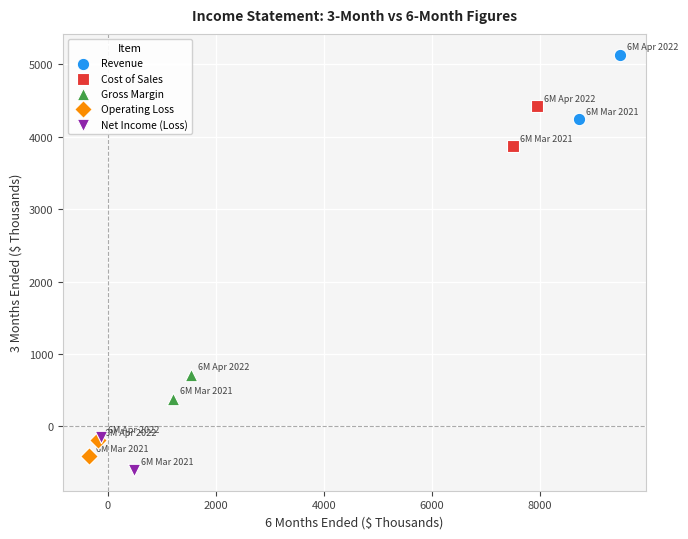

Which series has the largest Y range (max minus min)?

Revenue